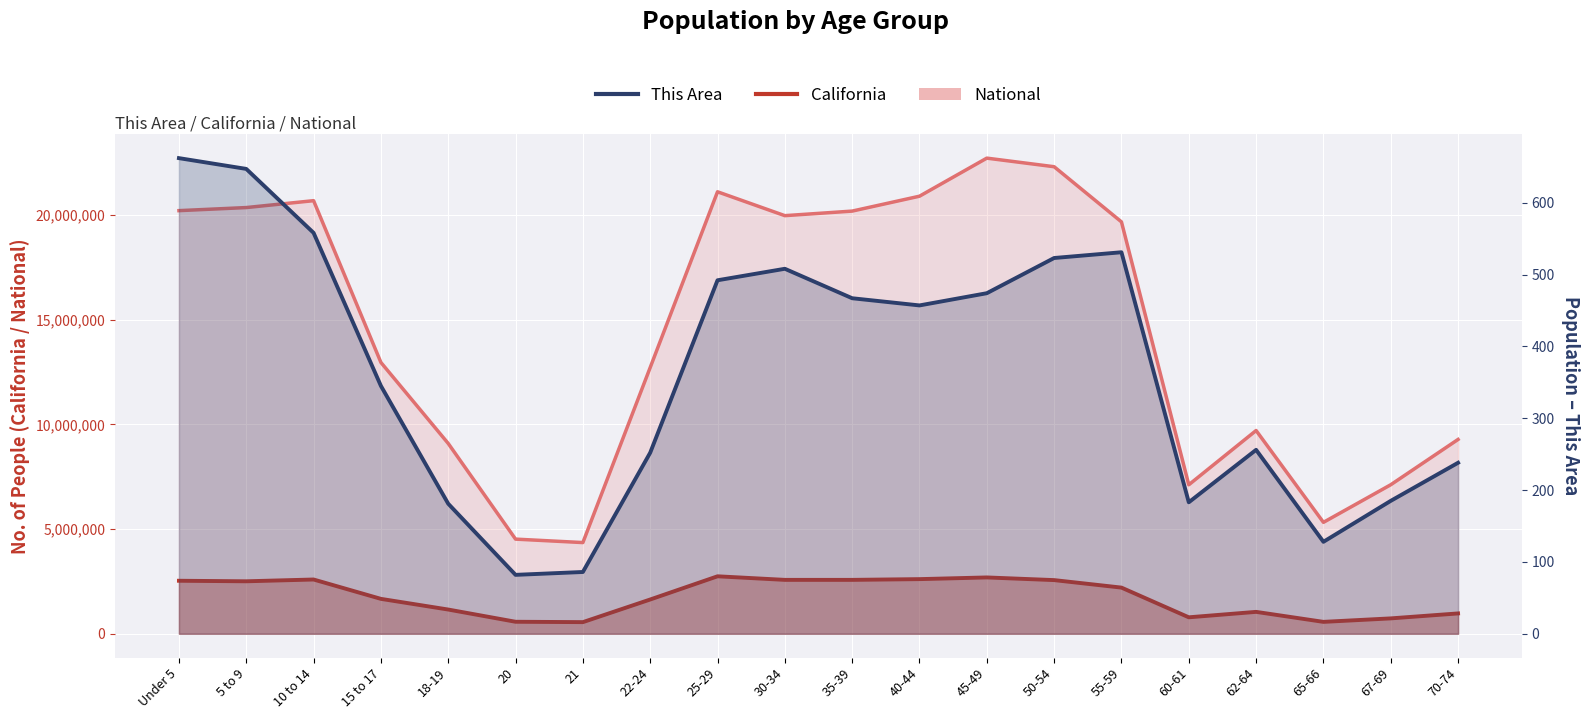

The value of This Area at 15 to 17 is 612. True or false?

False